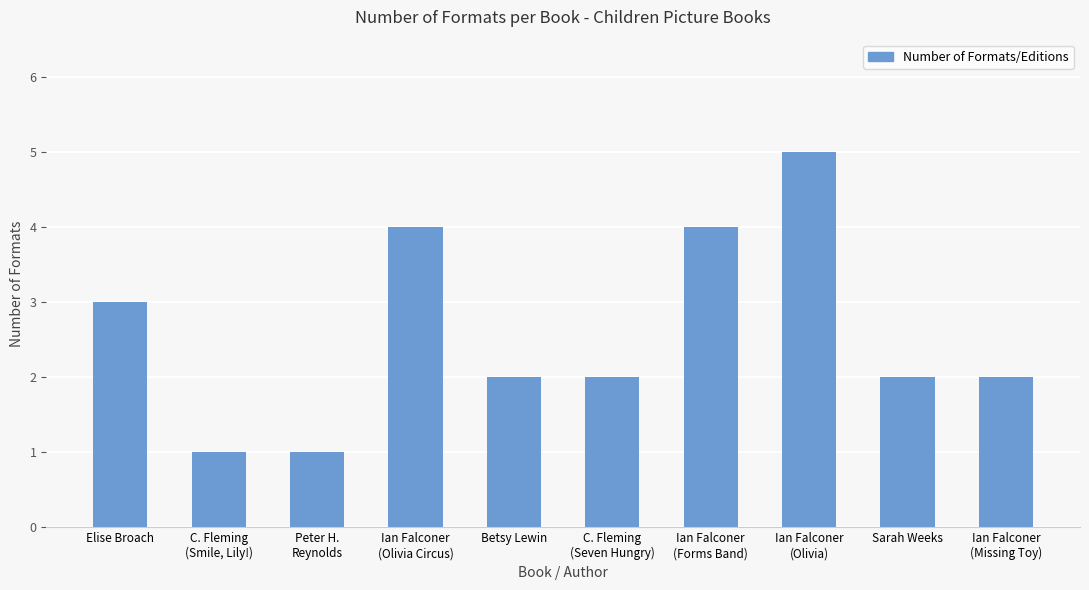

Count the number of data series in this chart.

1